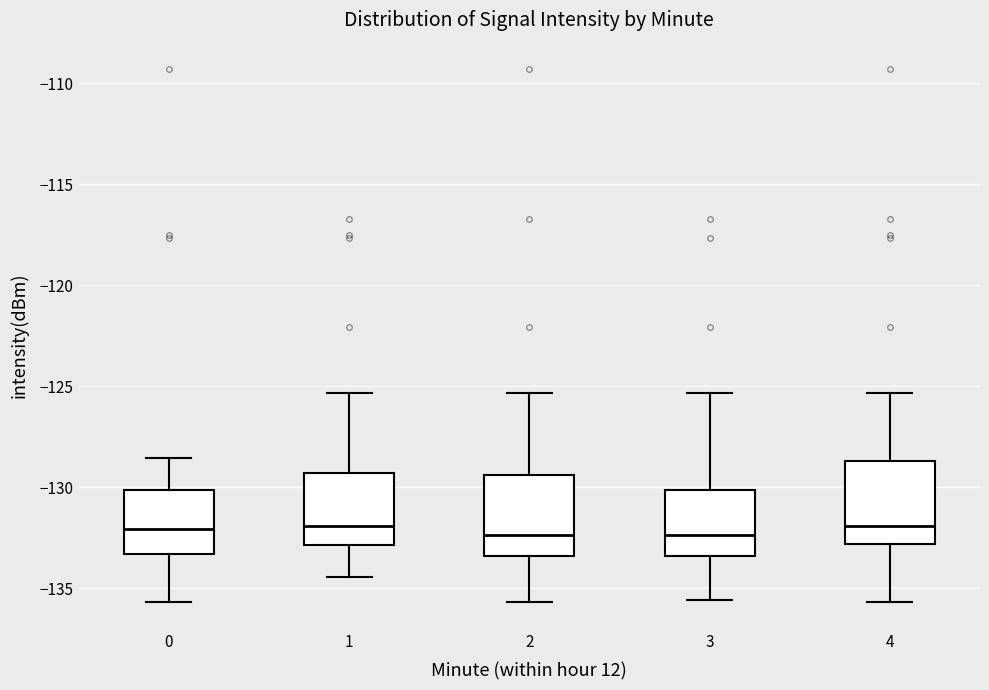

Where is the lower edge of the box at x = 0 on the y-axis? The values are not printed on the chart, so give them approximately, as read against the axis.

-133.5